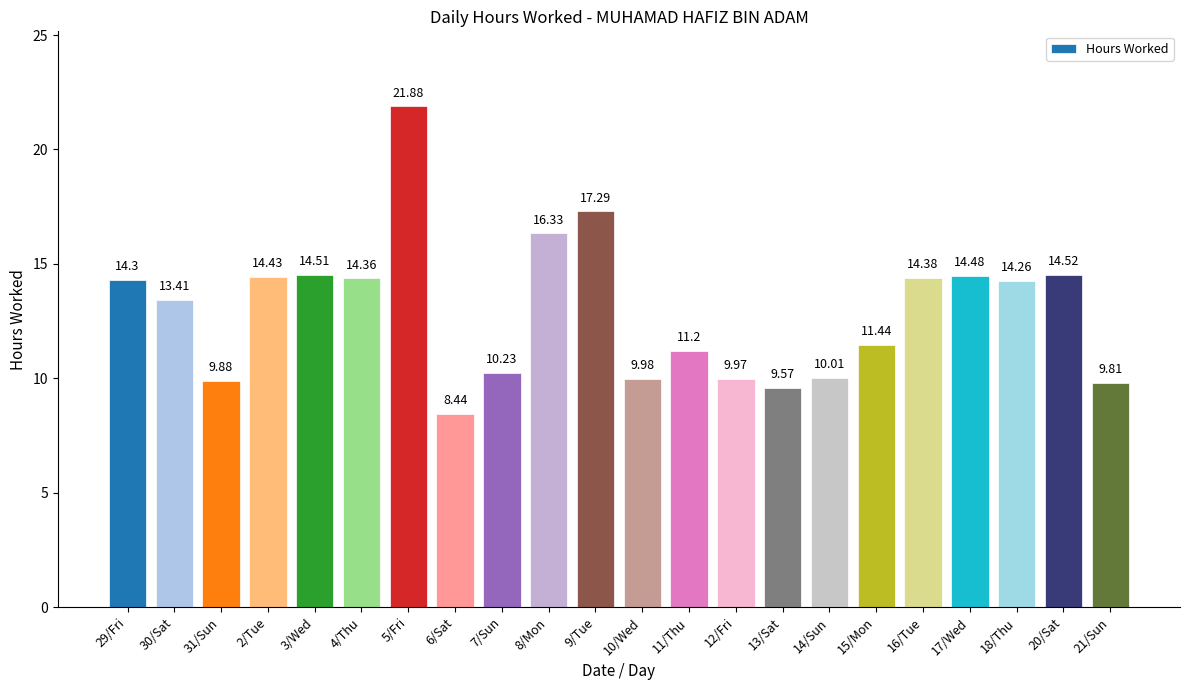

List the labels in order of value, smallest first.

6/Sat, 13/Sat, 21/Sun, 31/Sun, 12/Fri, 10/Wed, 14/Sun, 7/Sun, 11/Thu, 15/Mon, 30/Sat, 18/Thu, 29/Fri, 4/Thu, 16/Tue, 2/Tue, 17/Wed, 3/Wed, 20/Sat, 8/Mon, 9/Tue, 5/Fri